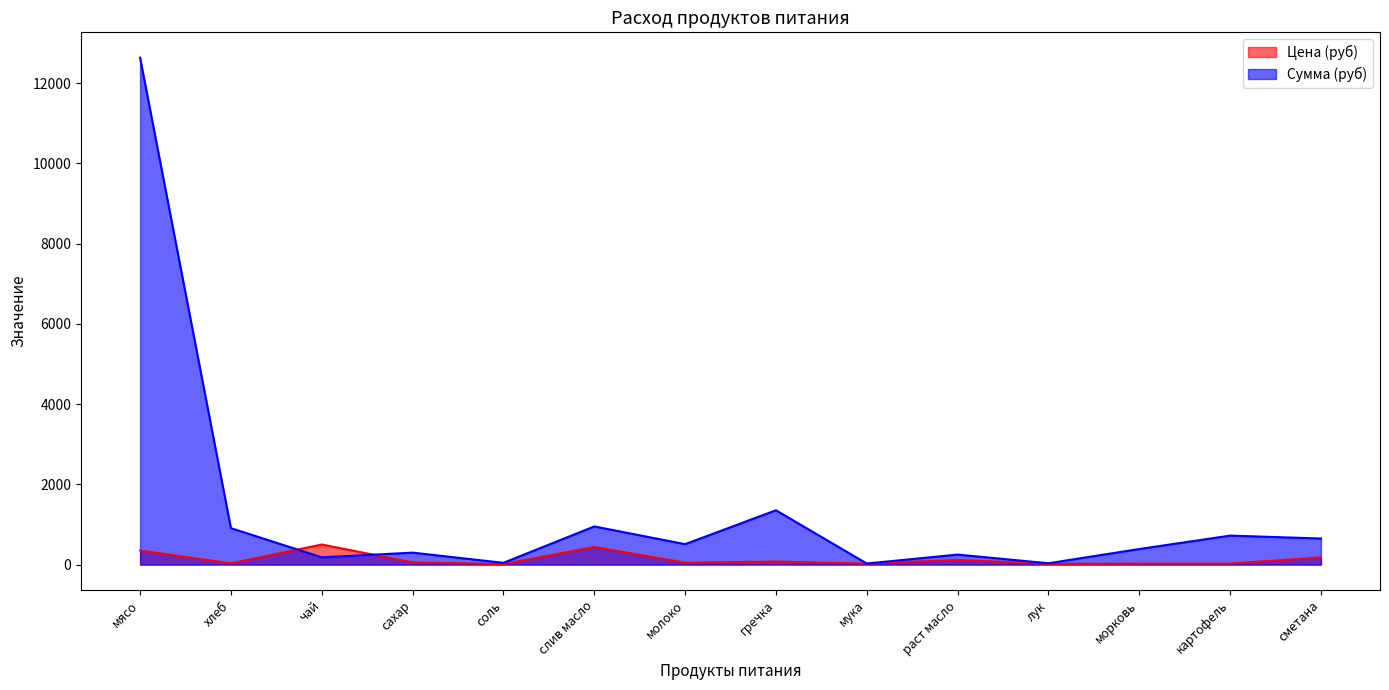

What is the maximum value shown in the chart?

12635.0